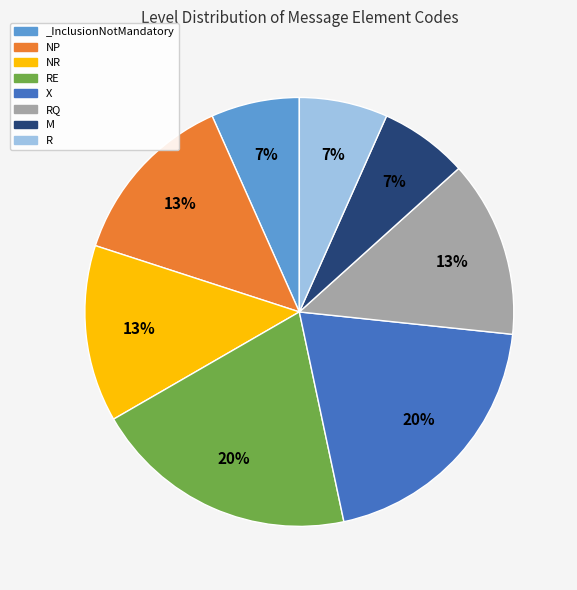

How many slices are in this pie chart?

8